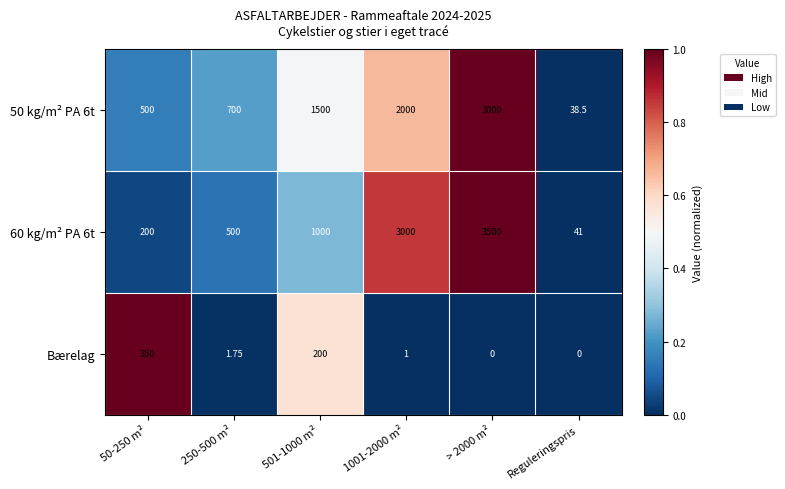

How many values in the Bærelag series are below 1?

2